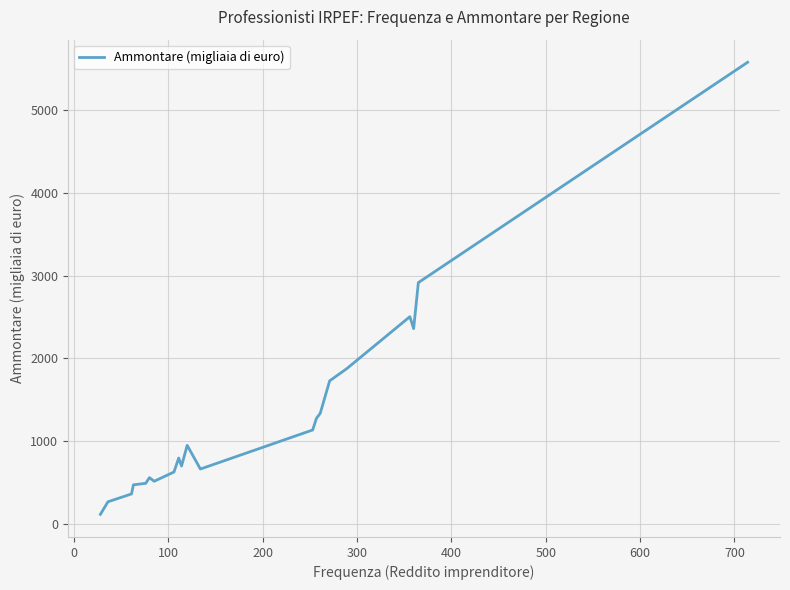

How many lines are shown in the chart?

1